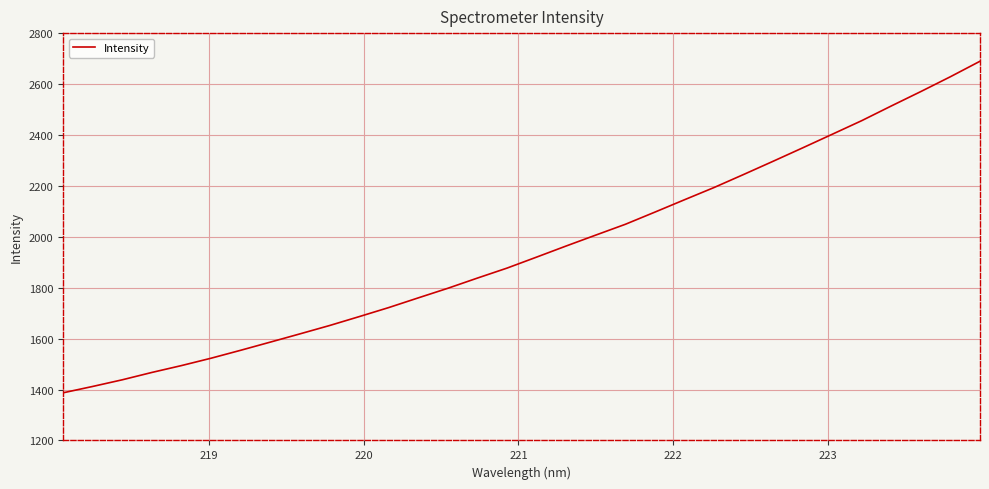

How many categories are shown in the chart?

32